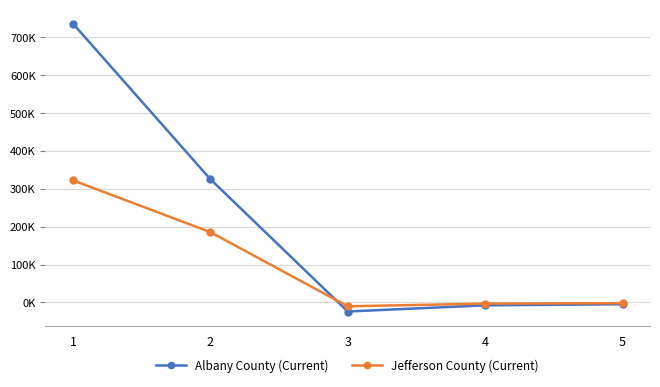

The value of Jefferson County (Current) at 3 is -10057.4. True or false?

True